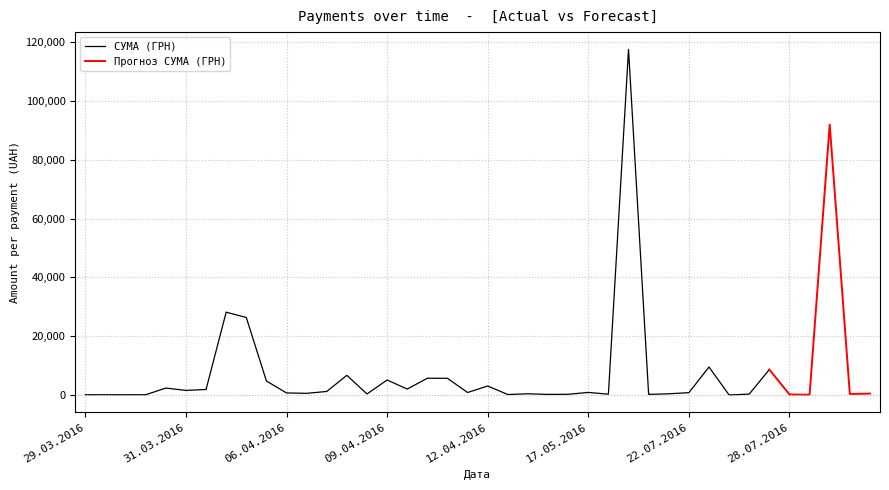

What is the maximum value shown in the chart?

117568.8